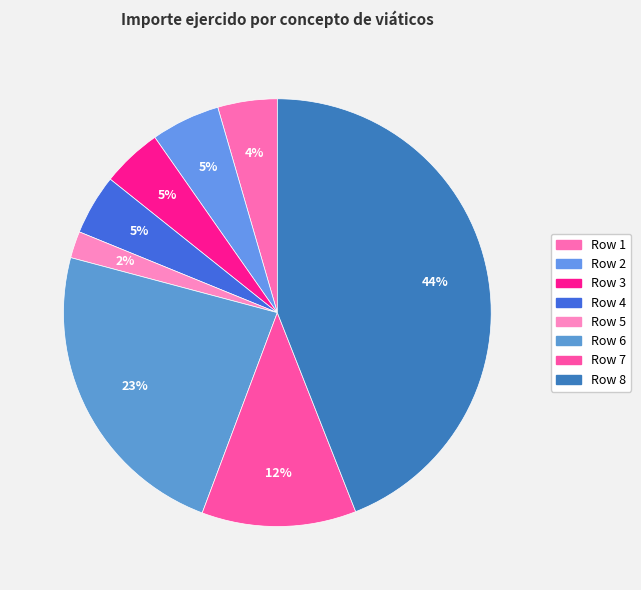

How many segments does this pie chart have?

8